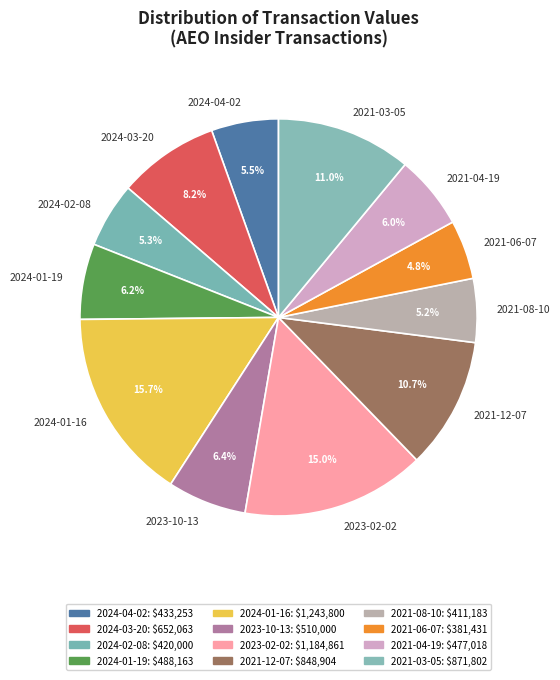

Is there any slice that represents more than half of the pie?

No